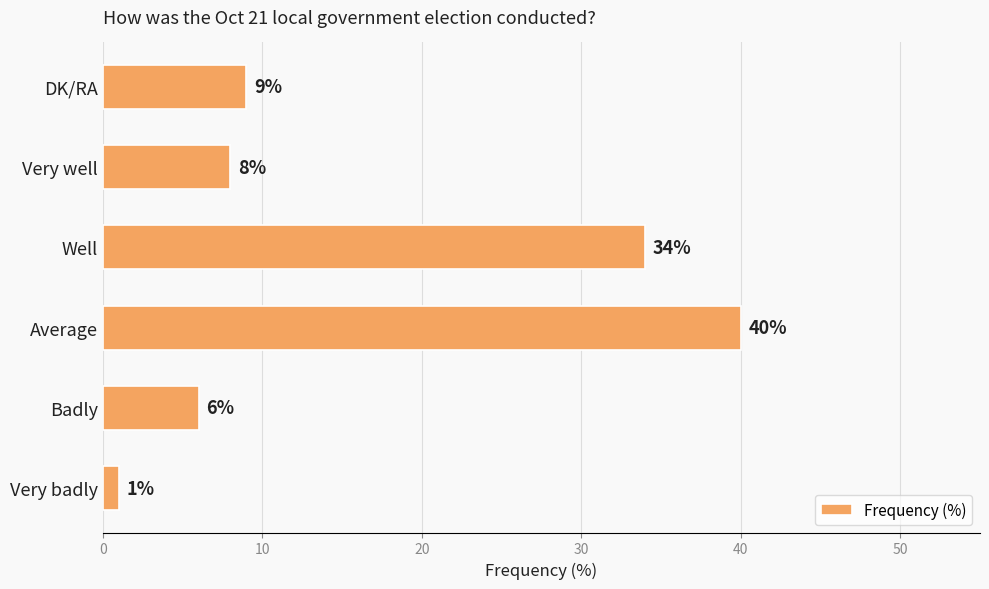

List the labels in order of value, smallest first.

Very badly, Badly, Very well, DK/RA, Well, Average